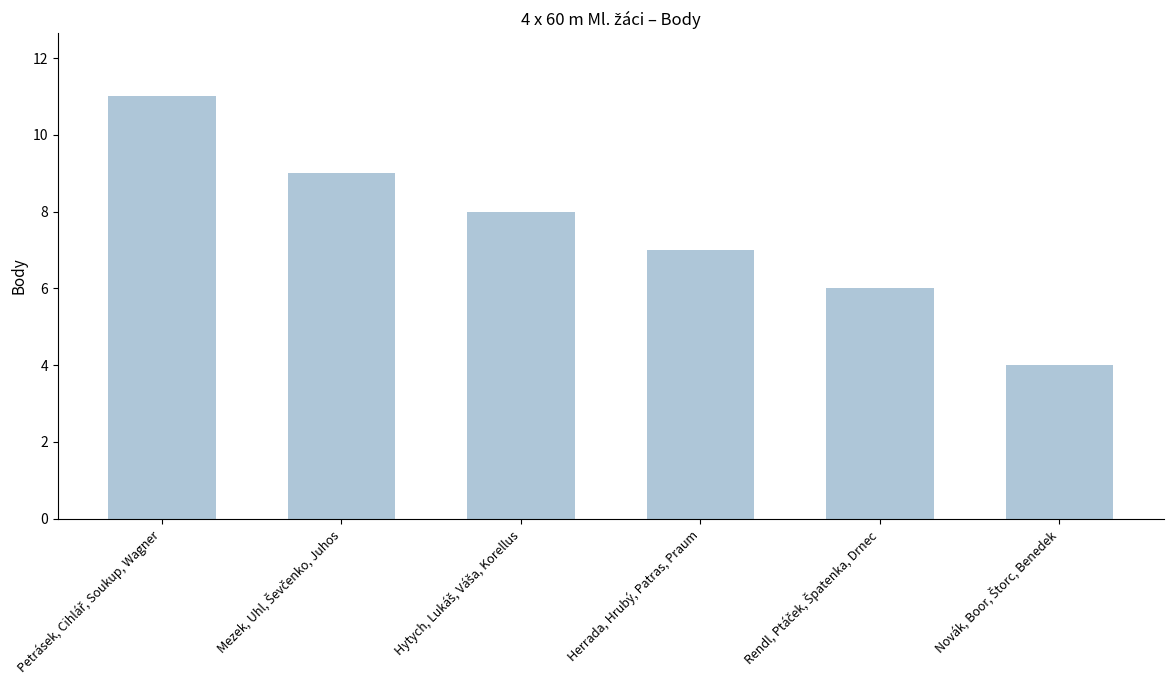

What position from the right is Herrada, Hrubý, Patras, Praum?

3